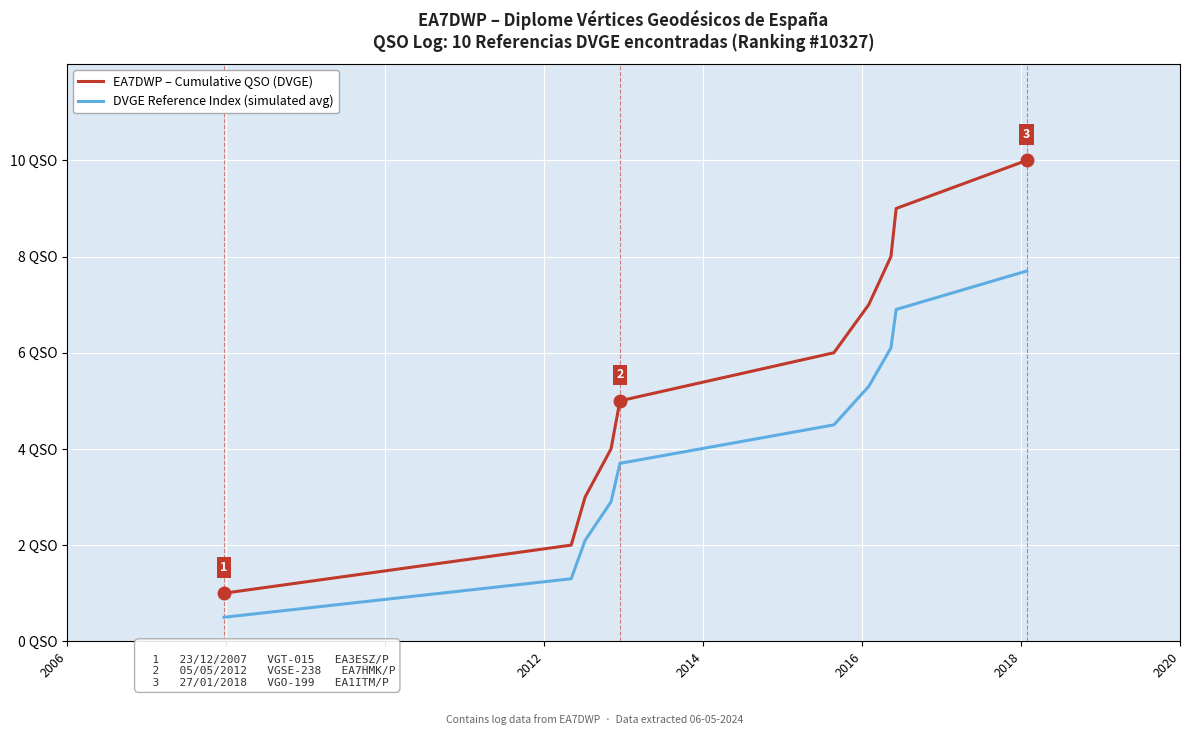

Is this an area chart (filled region under the line)?

No